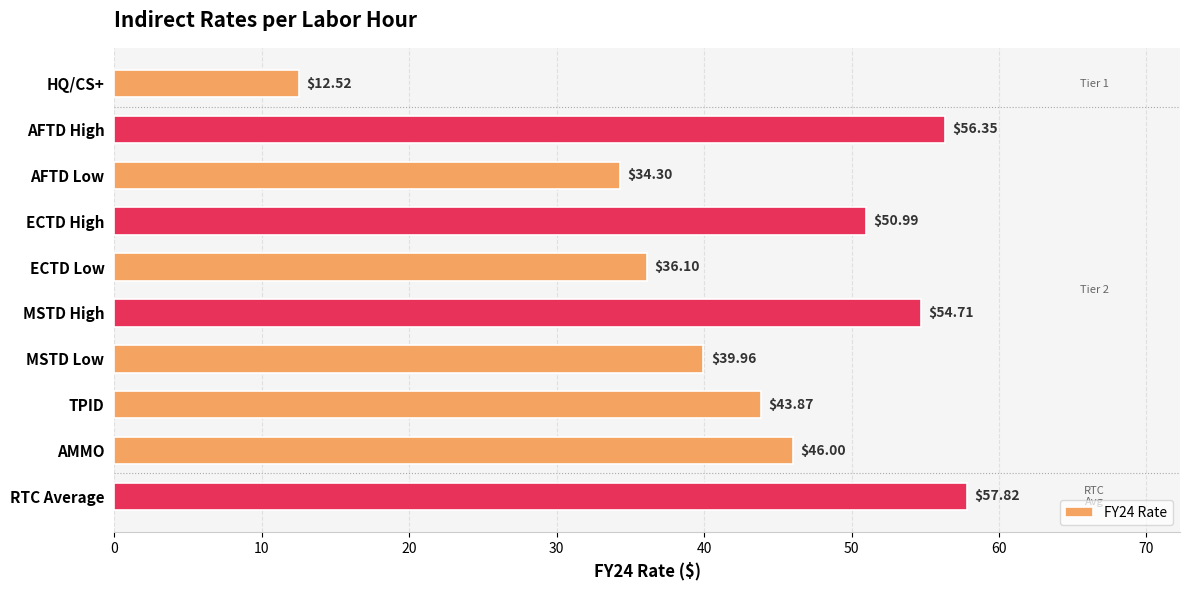

Which category has the highest value across all series?

RTC Average